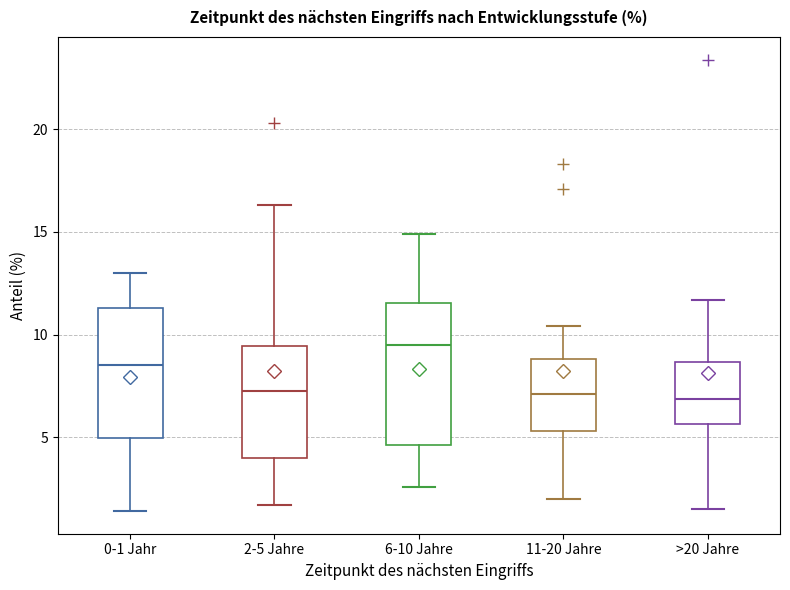

Where does the lower whisker of the box for 2-5 Jahre end on the y-axis? The values are not printed on the chart, so give them approximately, as read against the axis.

1.5